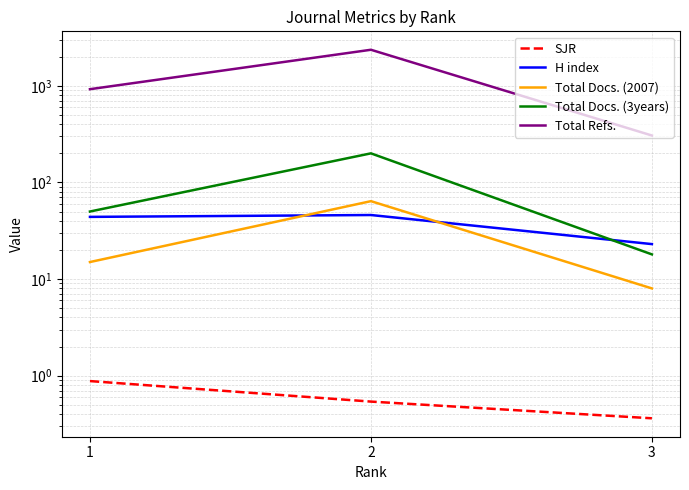

Does the chart display data point markers on the line(s)?

No